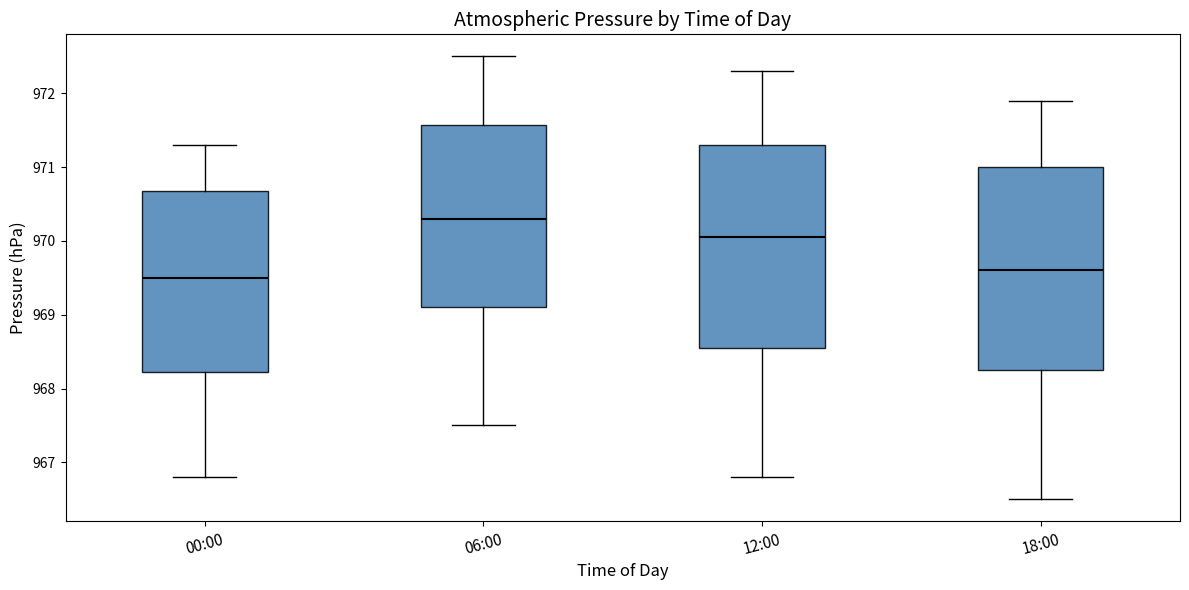

Reading left to right, read every box against the y-axis: the position of its median line, the range the box covers, and the ends of its whiskers. The values are not printed on the chart, so give them approximately, as read against the axis.

00:00: median 969.5, box 968.2 to 970.7, whiskers 966.8 to 971.3
06:00: median 970.3, box 969.1 to 971.6, whiskers 967.5 to 972.5
12:00: median 970.1, box 968.6 to 971.3, whiskers 966.8 to 972.3
18:00: median 969.6, box 968.3 to 971.0, whiskers 966.5 to 971.9